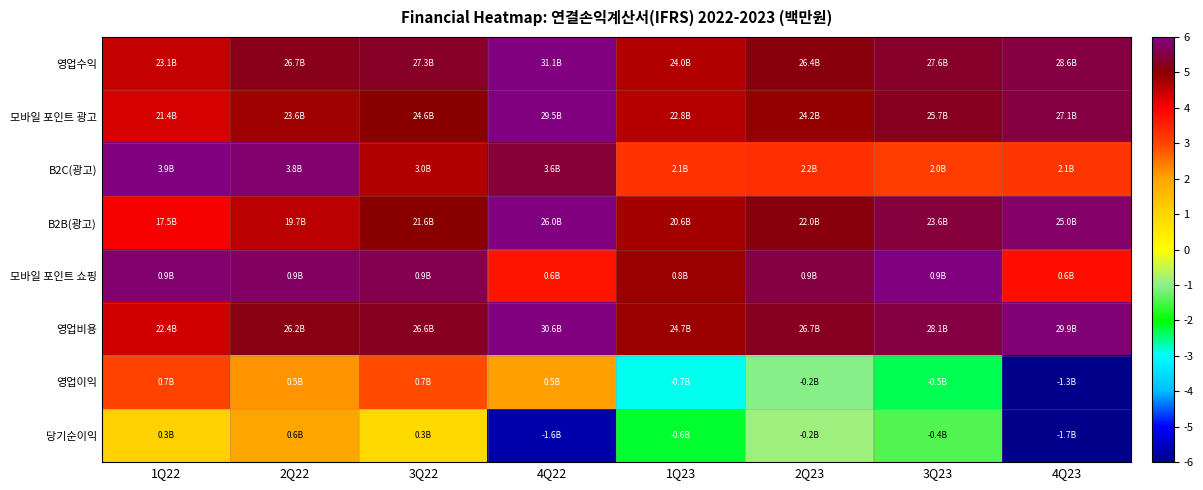

Reading right to left, transcribe all the data shown in this chart.

영업수익: 4Q23=5.5	3Q23=5.3	2Q23=5.1	1Q23=4.6	4Q22=6.0	3Q22=5.3	2Q22=5.2	1Q22=4.5
모바일 포인트 광고: 4Q23=5.5	3Q23=5.2	2Q23=4.9	1Q23=4.6	4Q22=6.0	3Q22=5.0	2Q22=4.8	1Q22=4.4
B2C(광고): 4Q23=3.2	3Q23=3.1	2Q23=3.3	1Q23=3.2	4Q22=5.4	3Q22=4.6	2Q22=5.9	1Q22=6.0
B2B(광고): 4Q23=5.8	3Q23=5.5	2Q23=5.1	1Q23=4.8	4Q22=6.0	3Q22=5.0	2Q22=4.6	1Q22=4.0
모바일 포인트 쇼핑: 4Q23=3.8	3Q23=6.0	2Q23=5.5	1Q23=4.9	4Q22=3.7	3Q22=5.6	2Q22=5.7	1Q22=5.8
영업비용: 4Q23=5.9	3Q23=5.5	2Q23=5.2	1Q23=4.8	4Q22=6.0	3Q22=5.2	2Q22=5.1	1Q22=4.4
영업이익: 4Q23=-6.0	3Q23=-2.3	2Q23=-1.0	1Q23=-2.9	4Q22=2.1	3Q22=2.9	2Q22=2.2	1Q22=3.0
당기순이익: 4Q23=-6.0	3Q23=-1.4	2Q23=-0.9	1Q23=-2.2	4Q22=-5.7	3Q22=0.9	2Q22=2.0	1Q22=1.1